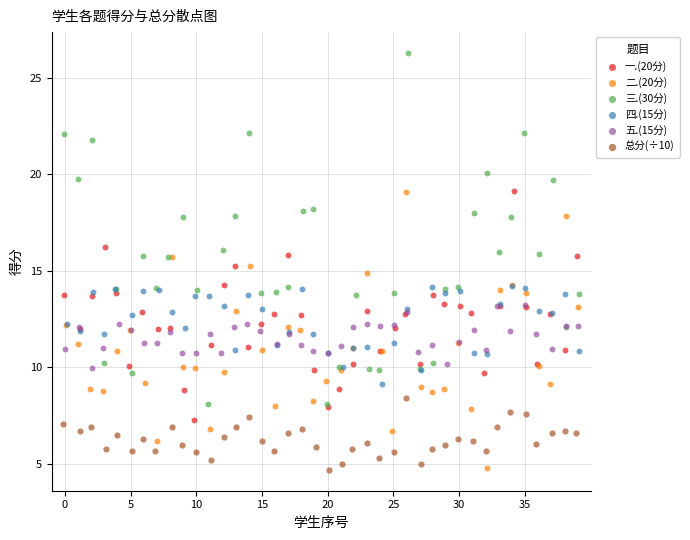

Which series has the largest Y range (max minus min)?

三.(30分)